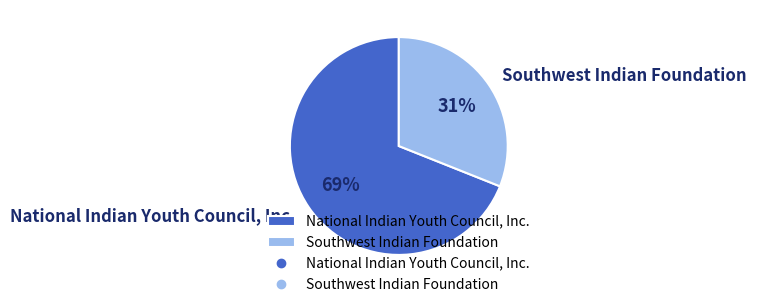

The National Indian Youth Council, Inc. slice represents 79% of the pie. True or false?

False